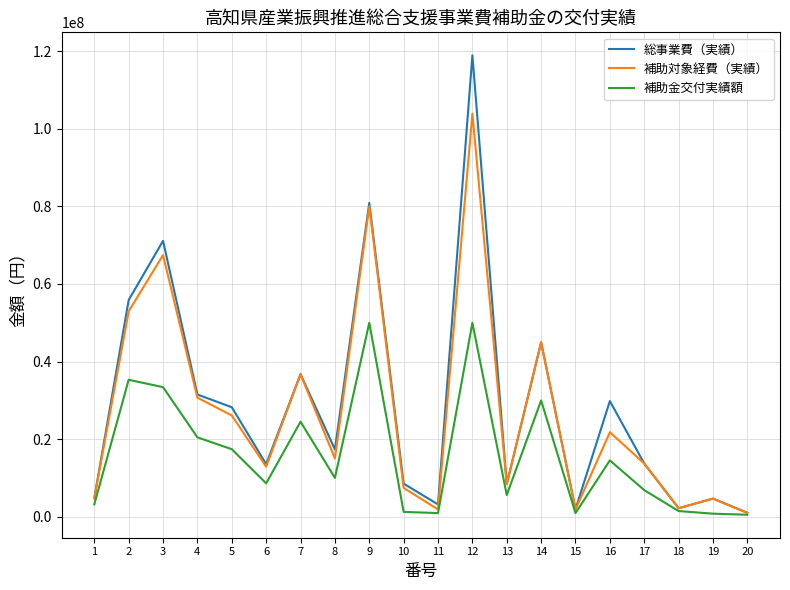

Count the number of categories in the chart.

20